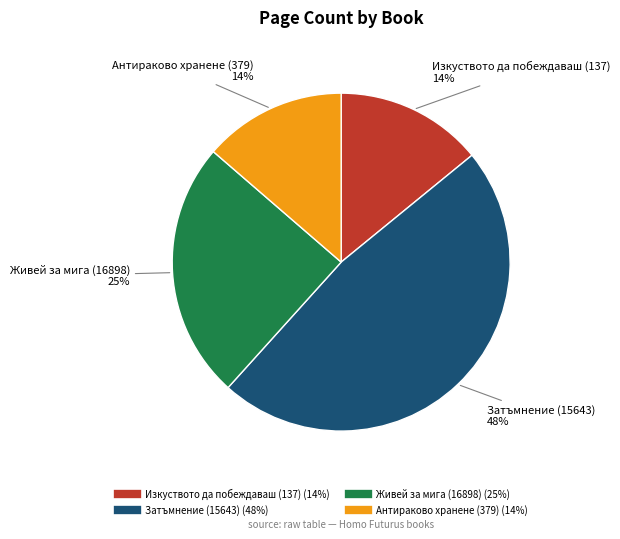

Do Живей за мига (16898) and Изкуството да побеждаваш (137) together represent more than half of the pie?

No